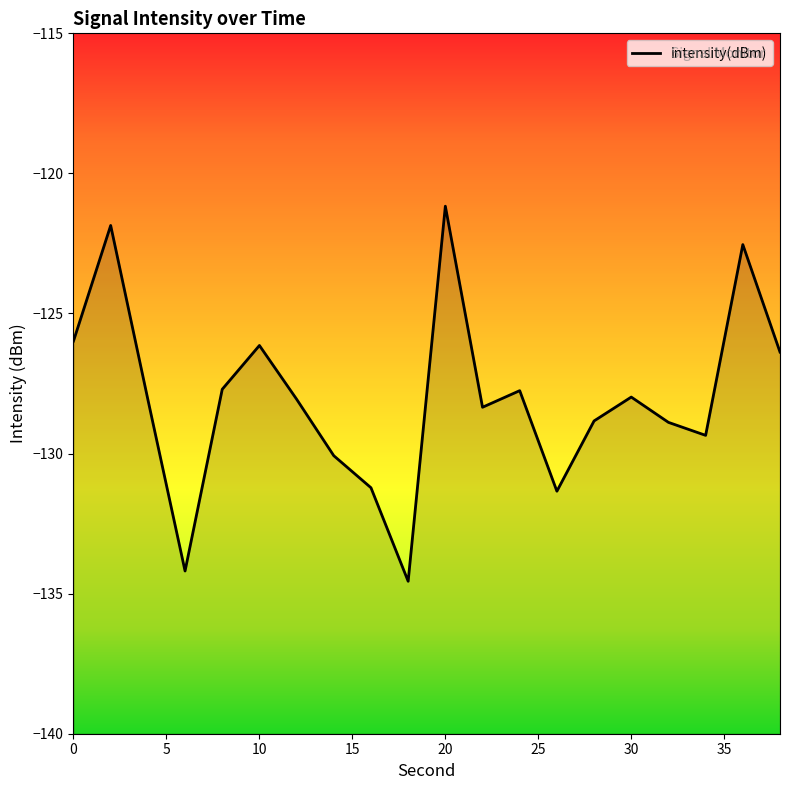

Where is the data nearest to the value -127?

38